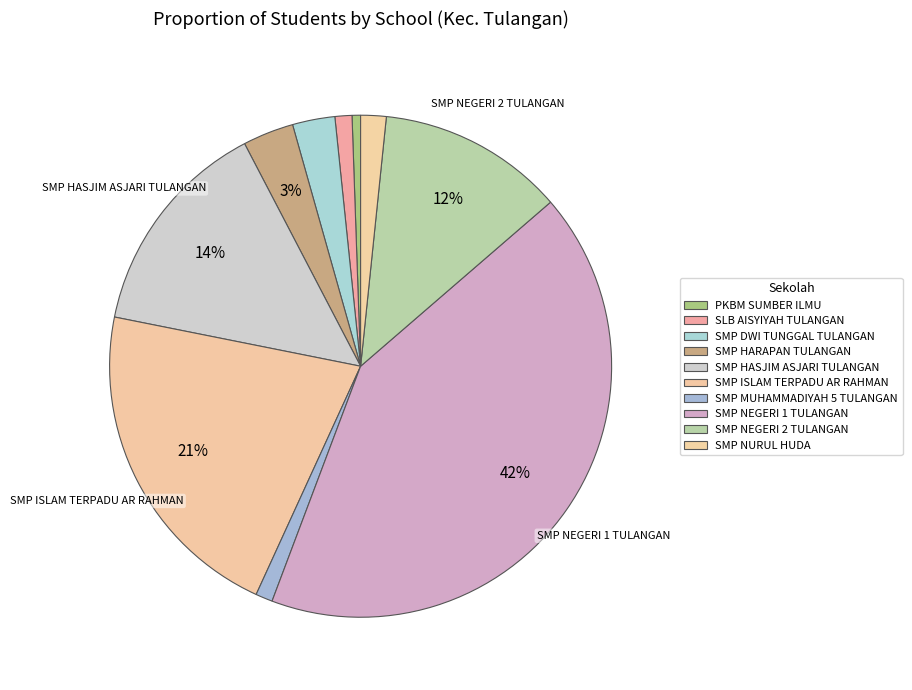

To the nearest percent, what portion does SMP NURUL HUDA represent?

2%